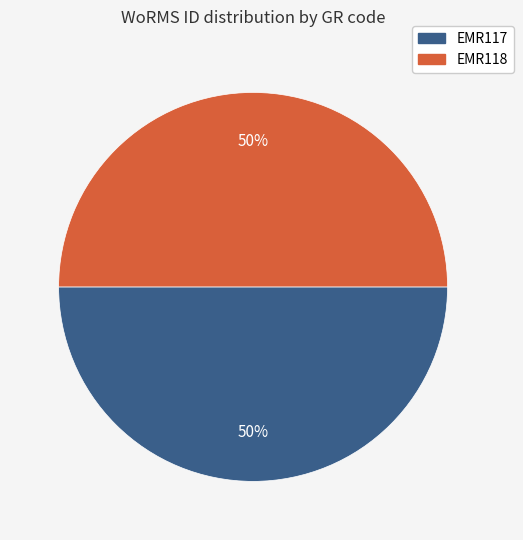

The EMR118 slice represents 41% of the pie. True or false?

False